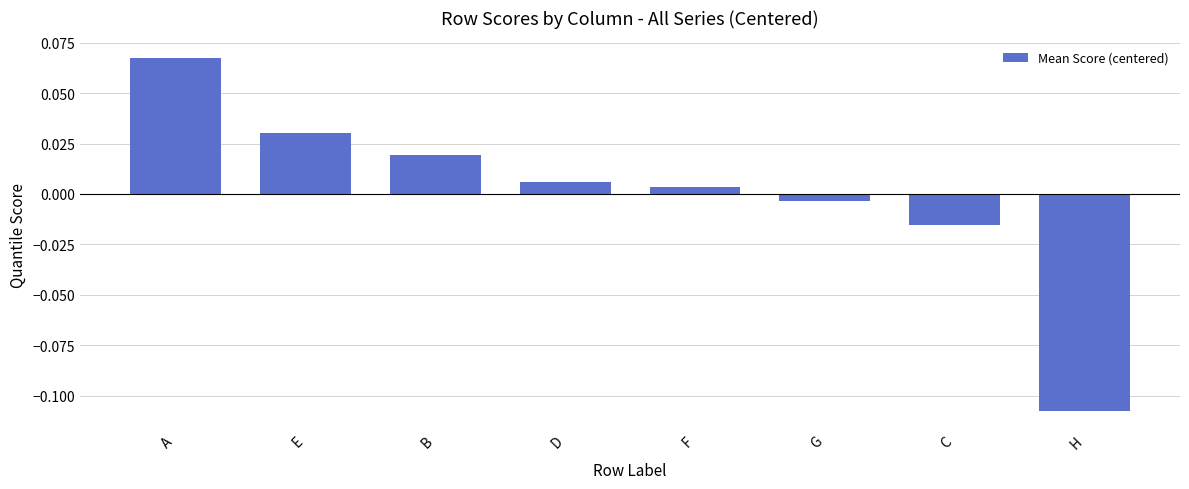

At which label does the data first exceed 0?

A